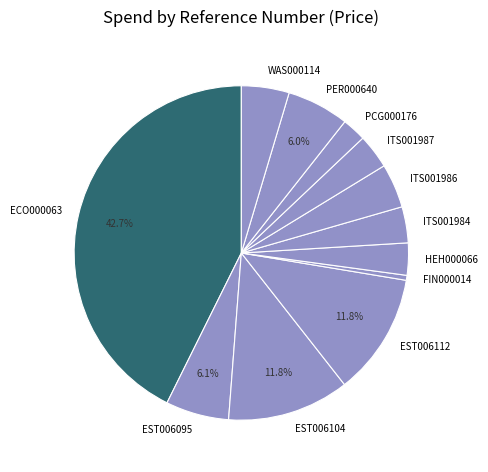

Which category has the biggest portion of the pie?

ECO000063